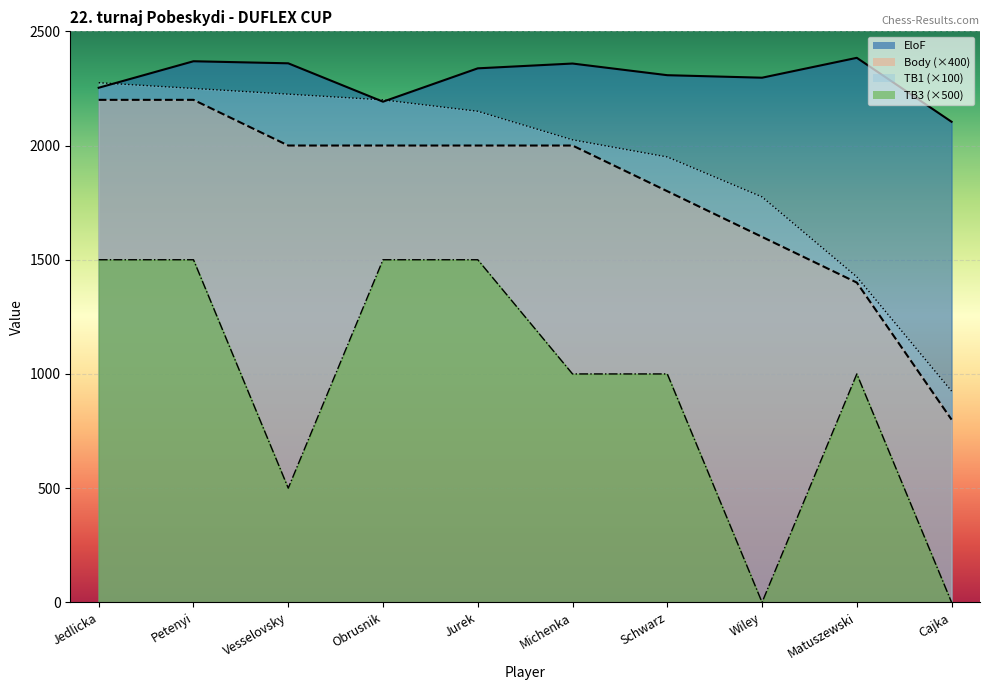

What is the difference between the maximum and minimum values in the TB1 series?

1350